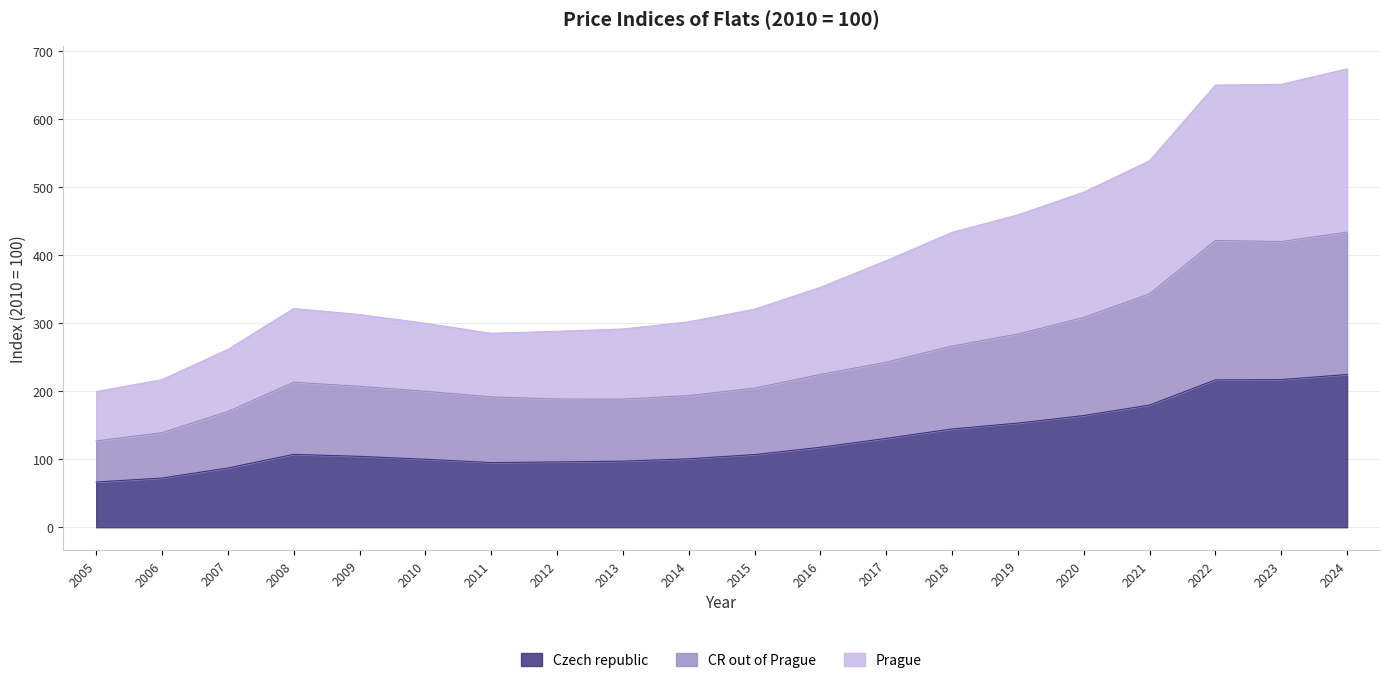

At how many categories does at least one series exceed 349?

9